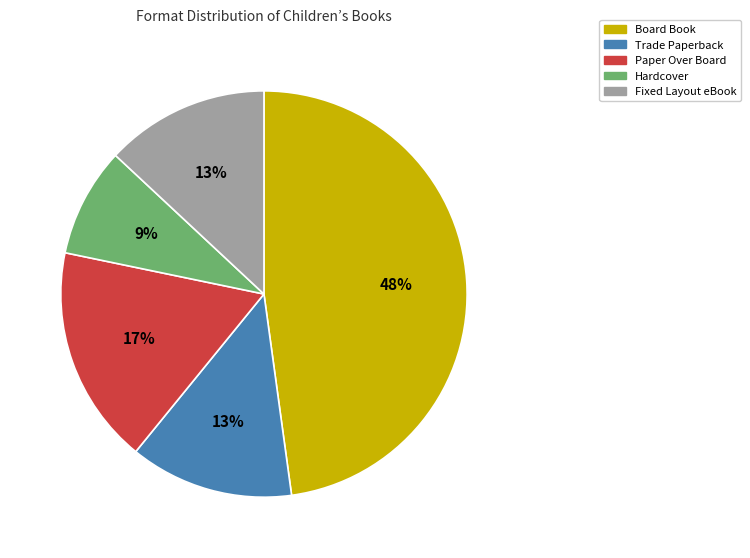

The Fixed Layout eBook slice represents 13% of the pie. True or false?

True